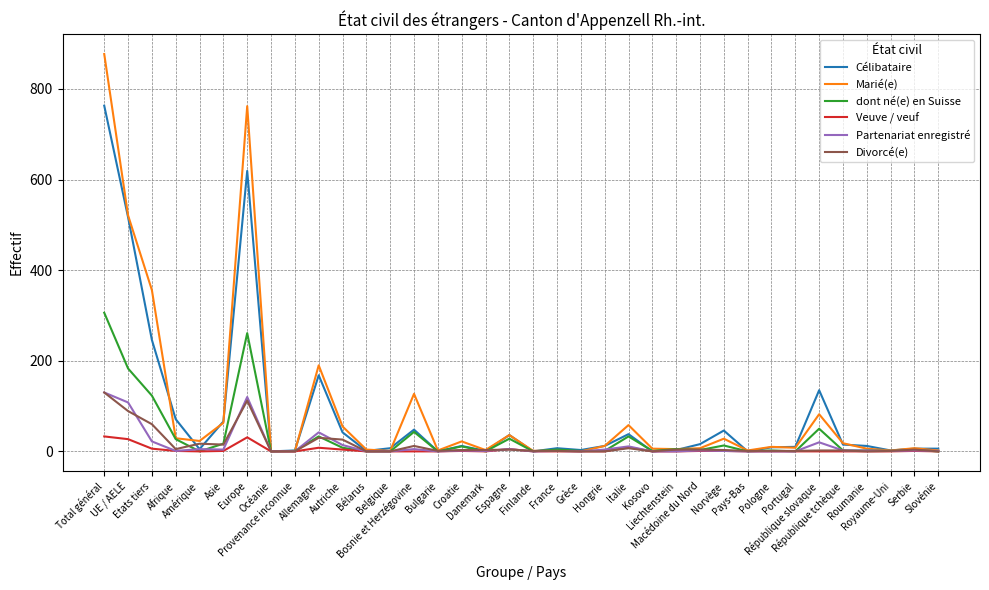

What is the greatest value displayed?

877